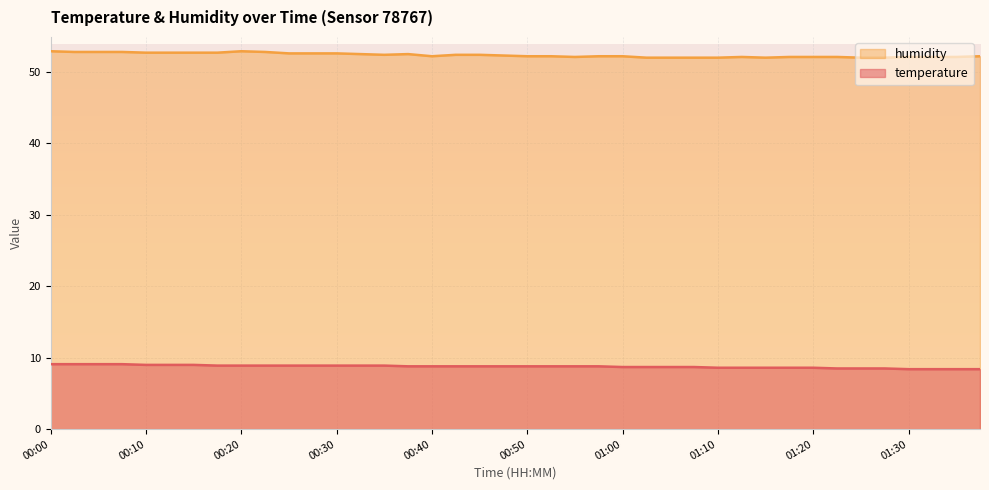

The temperature series shows 8.9 at 00:27. True or false?

True